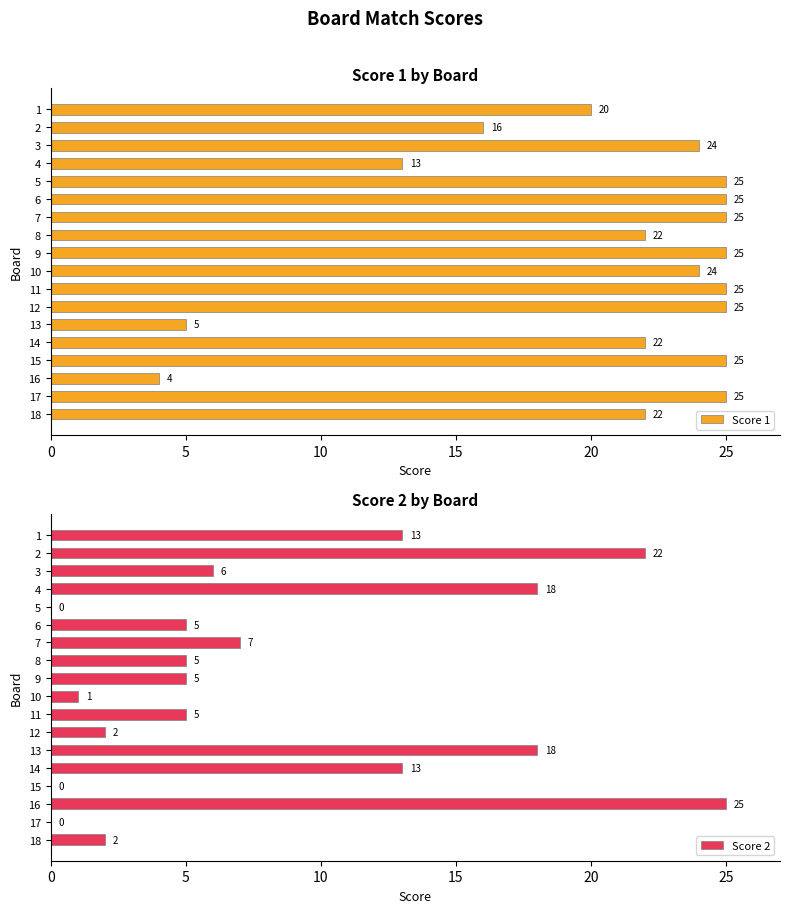

What is the approximate value of Score 1 at 16?

4